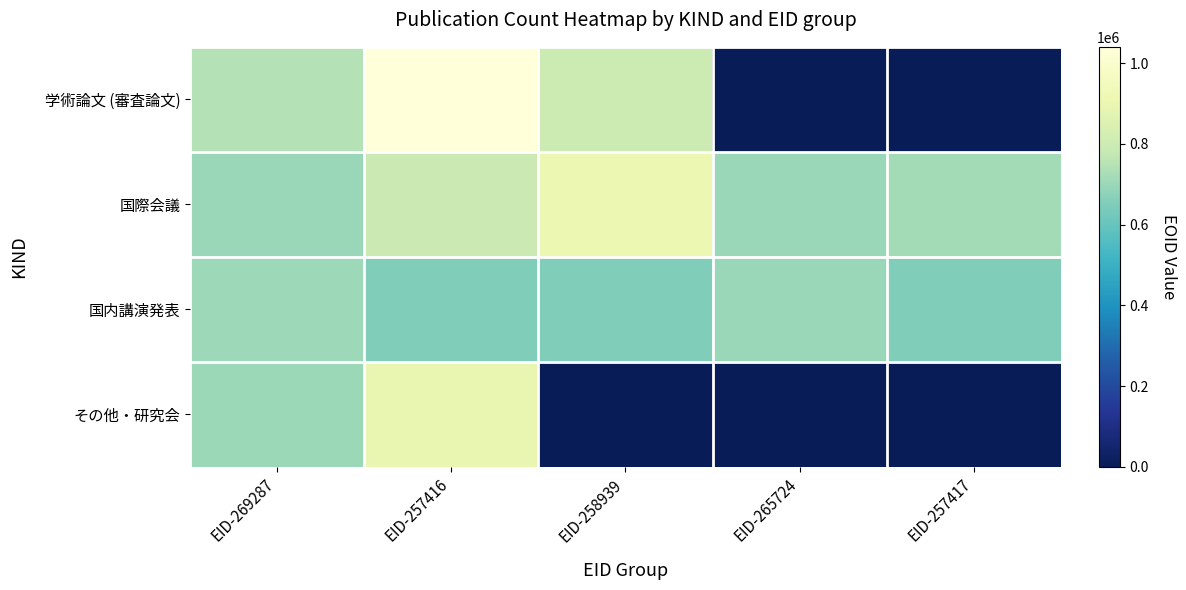

What is the greatest value displayed?

1040739